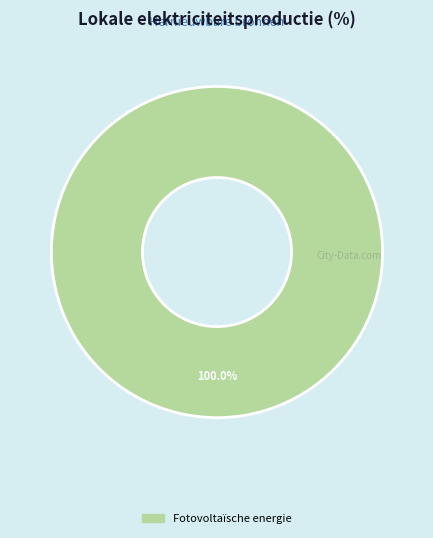

How many segments does this pie chart have?

1